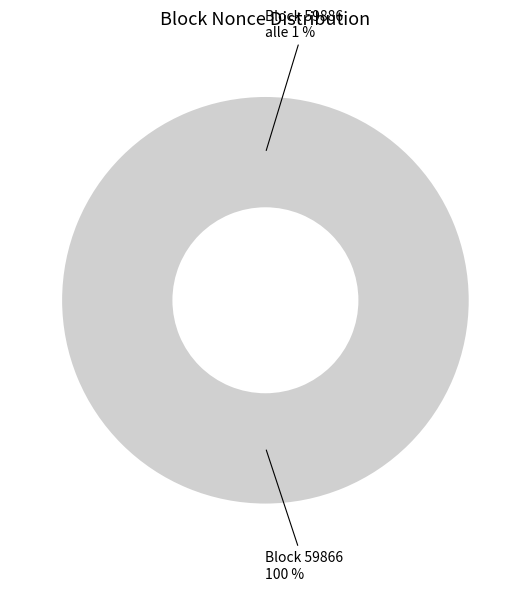

How many segments does this pie chart have?

2